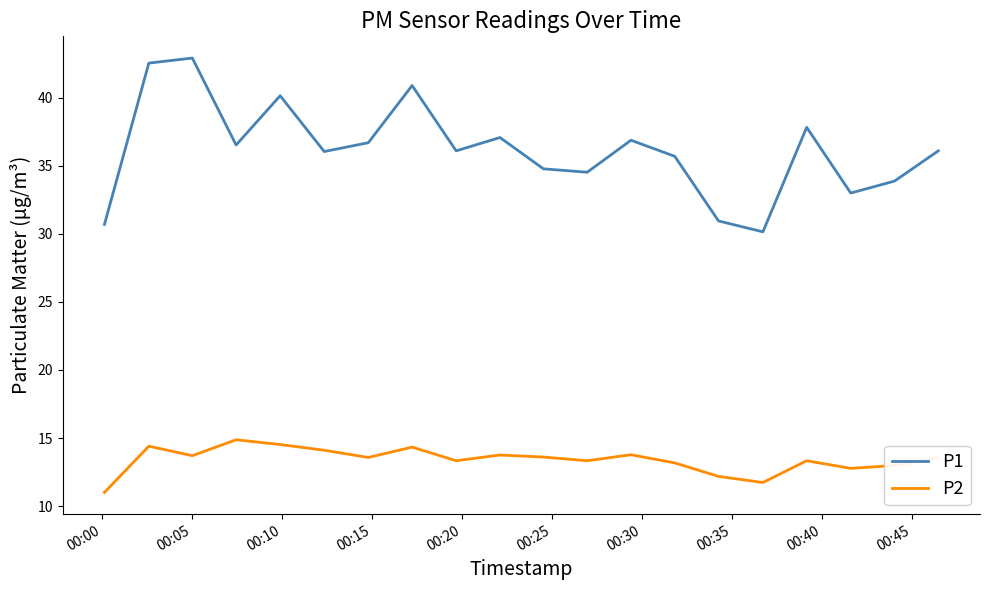

True or false: P2 and P1 intersect in this chart.

False